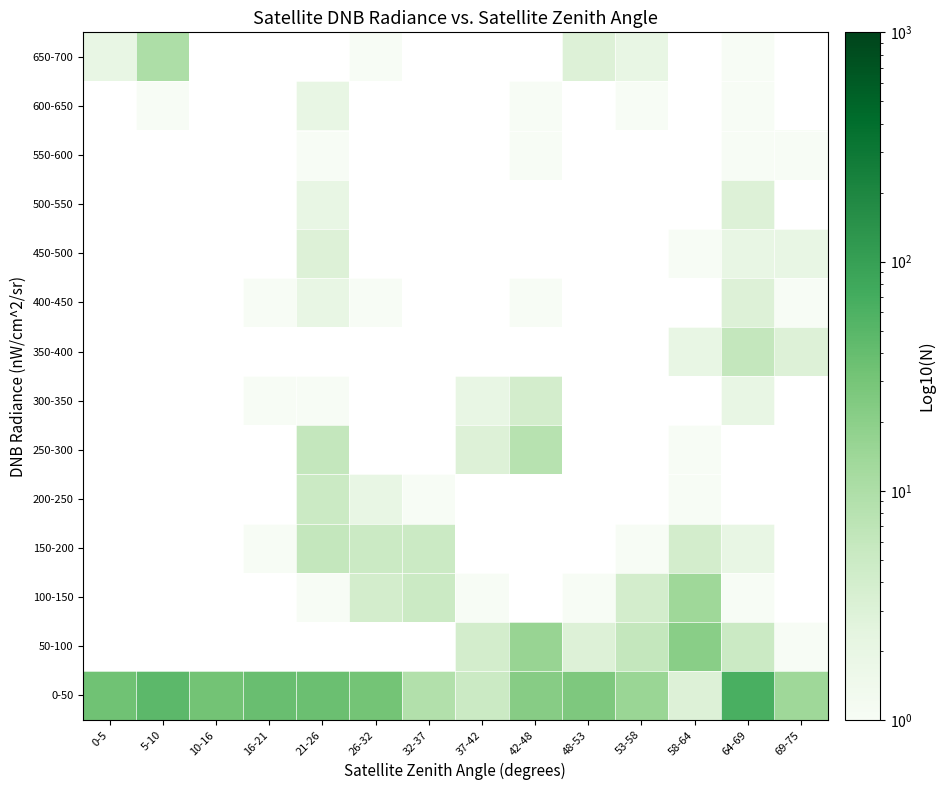

At 26-32, list the series in order from largest to smallest.

0-50, 50-100, 150-200, 100-150, 200-250, 250-300, 300-350, 350-400, 400-450, 450-500, 500-550, 550-600, 600-650, 650-700